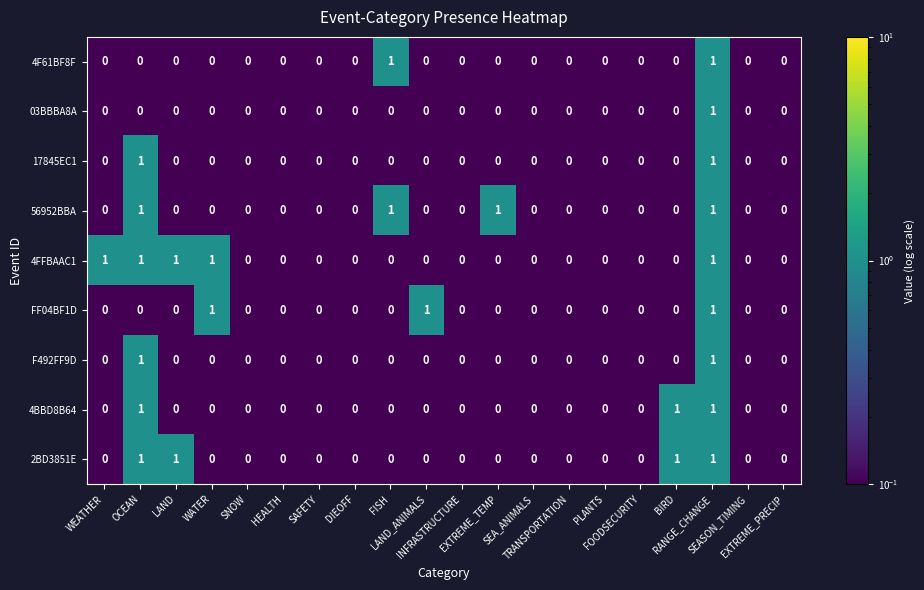

Count the 17845EC1 values in the range 0 to 1.

20